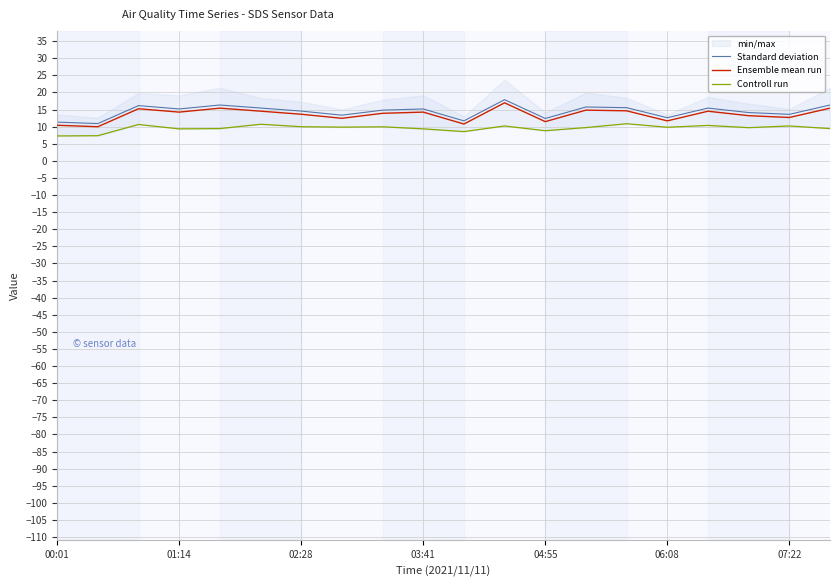

What is the lowest value of the Ensemble mean run series?

10.0